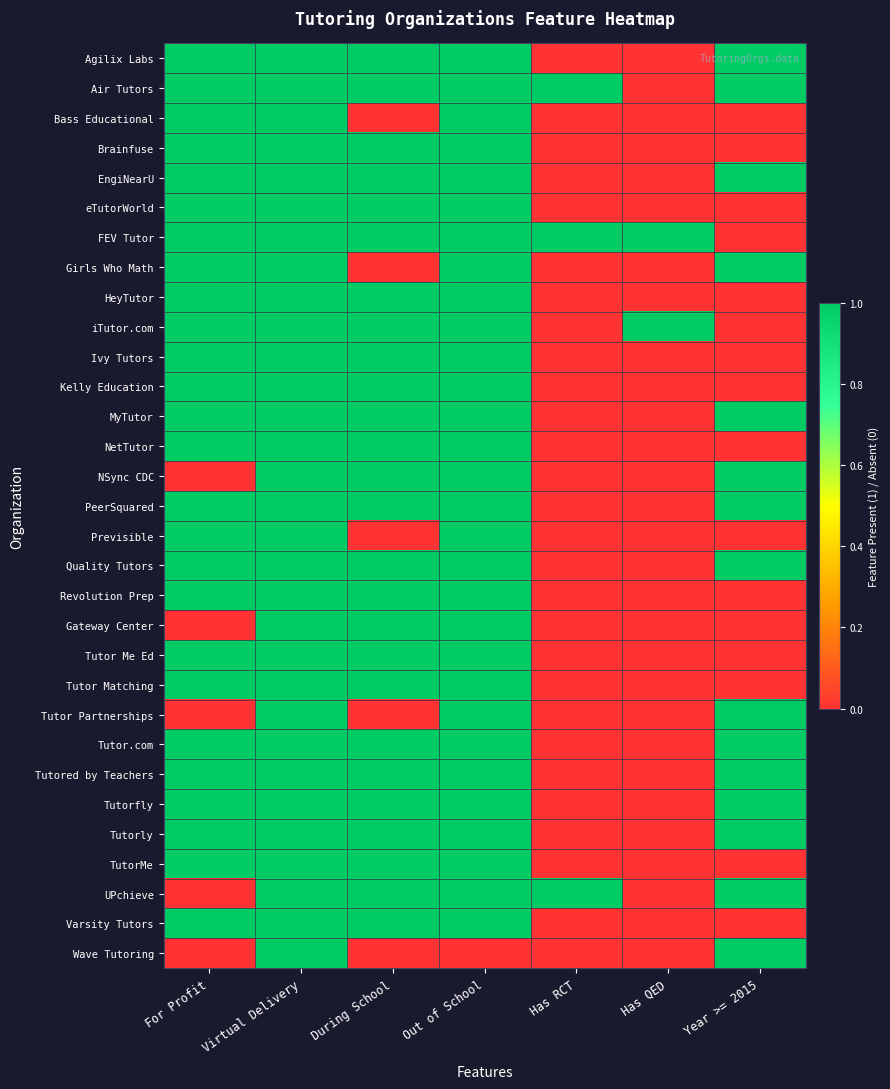

What is the spread (max minus min) of values at For Profit?

1